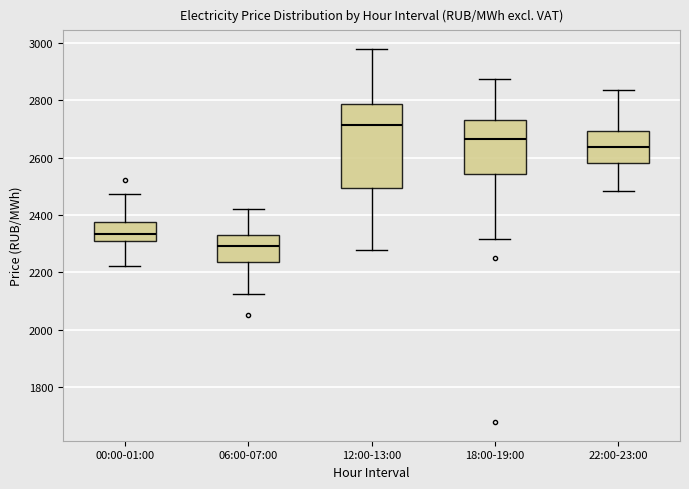

Reading left to right, read every box against the y-axis: the position of its median line, the range the box covers, and the ends of its whiskers. The values are not printed on the chart, so give them approximately, as read against the axis.

00:00-01:00: median 2340, box 2300 to 2380, whiskers 2220 to 2480
06:00-07:00: median 2300, box 2240 to 2340, whiskers 2120 to 2420
12:00-13:00: median 2720, box 2500 to 2780, whiskers 2280 to 2980
18:00-19:00: median 2660, box 2540 to 2740, whiskers 2320 to 2880
22:00-23:00: median 2640, box 2580 to 2700, whiskers 2480 to 2840